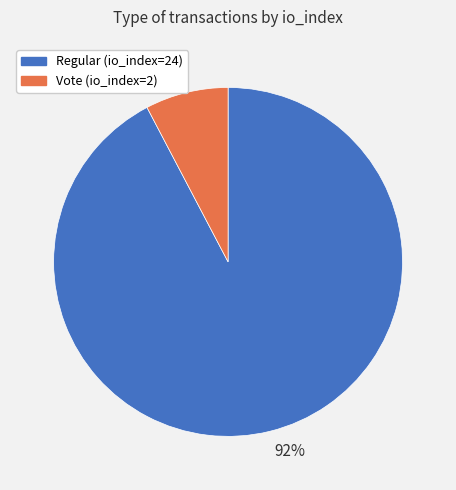

Between 92% and 8%, which is larger?

92%